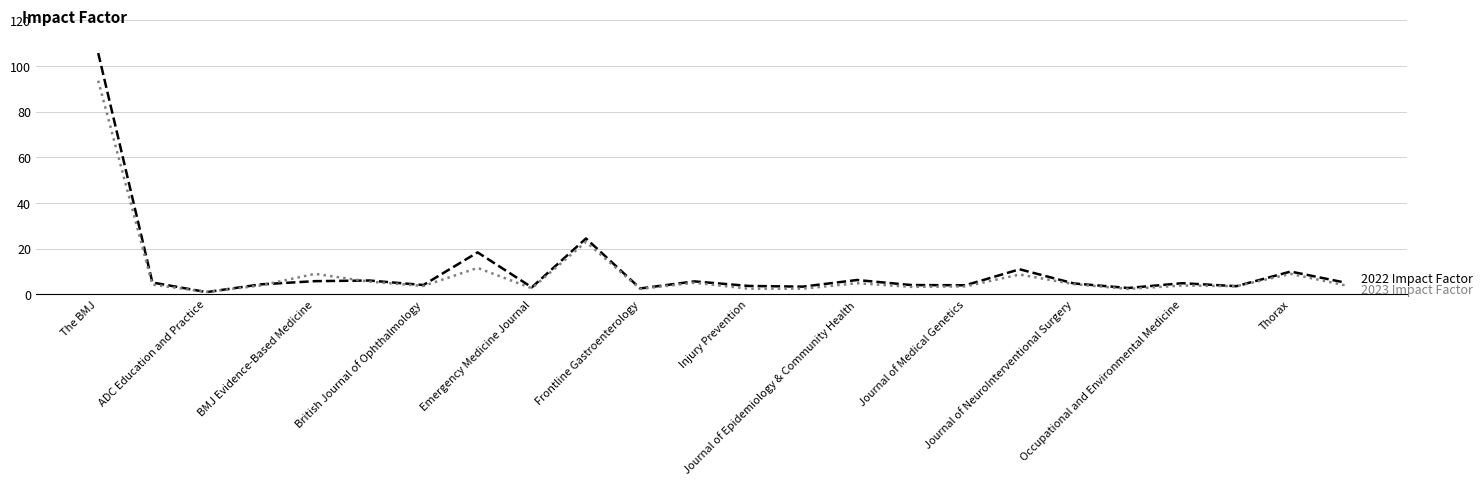

What is the maximum value shown in the chart?

105.7